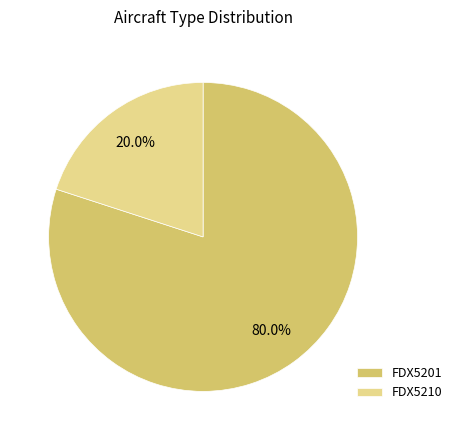

Between FDX5210 and FDX5201, which is larger?

FDX5201